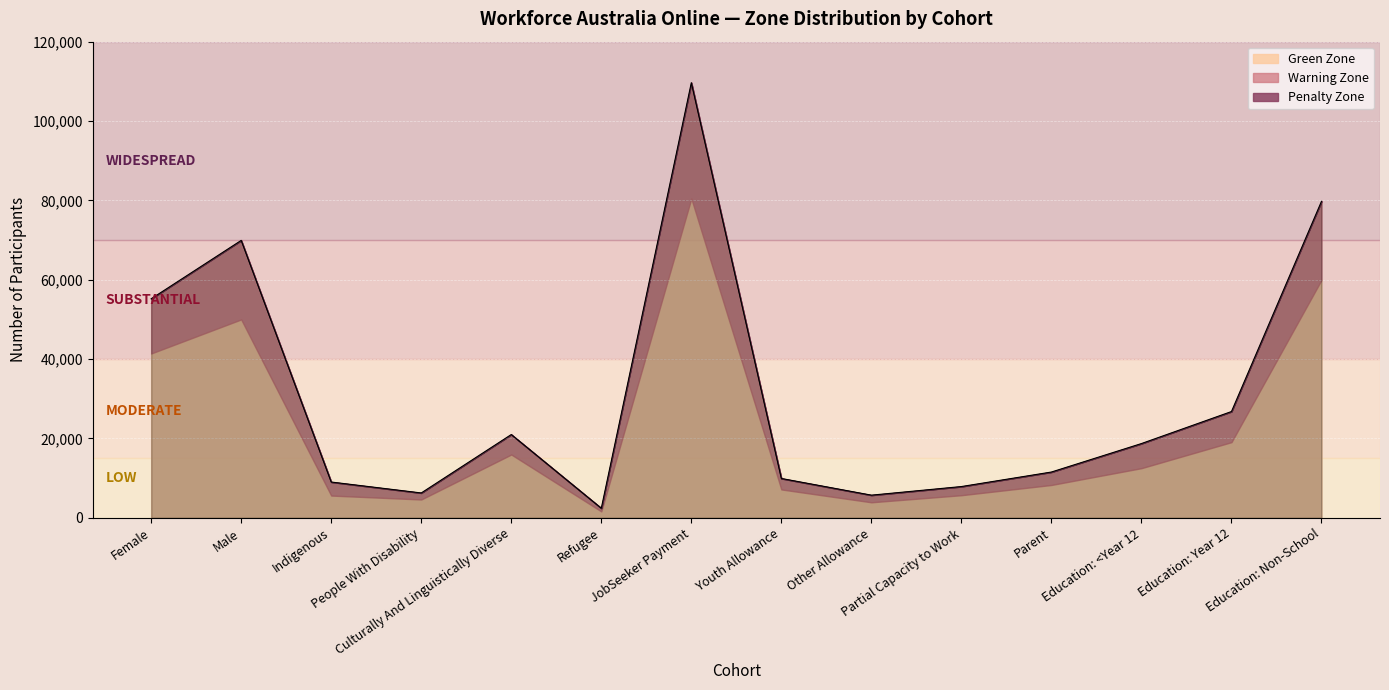

What is the minimum value for Green Zone?

1630